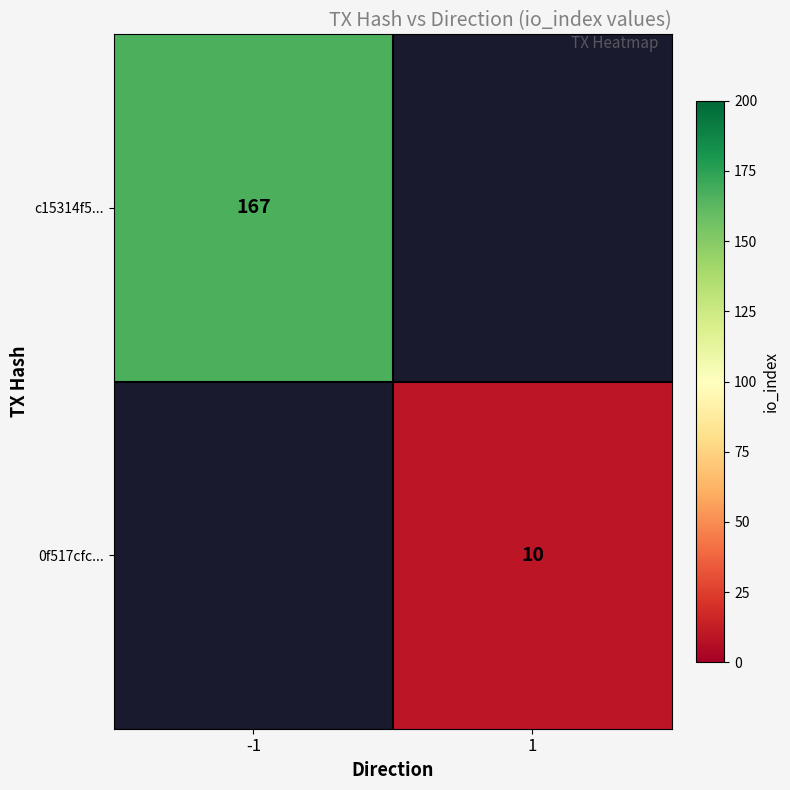

Count the number of data series in this chart.

2